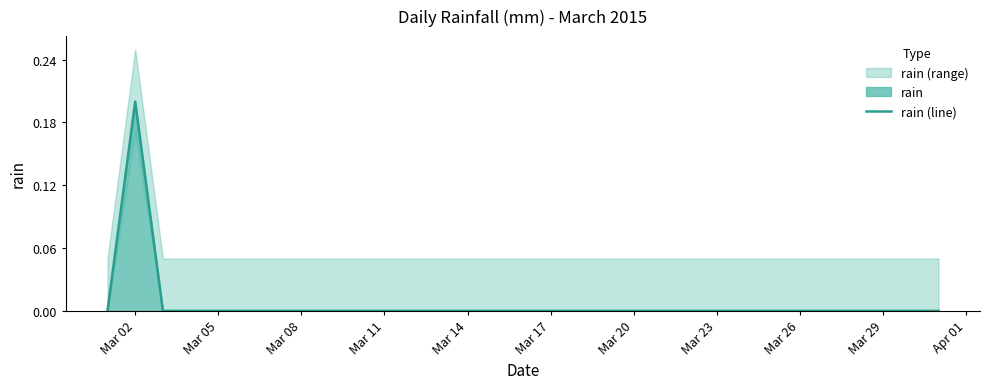

How many values are between 0 and 1?

31